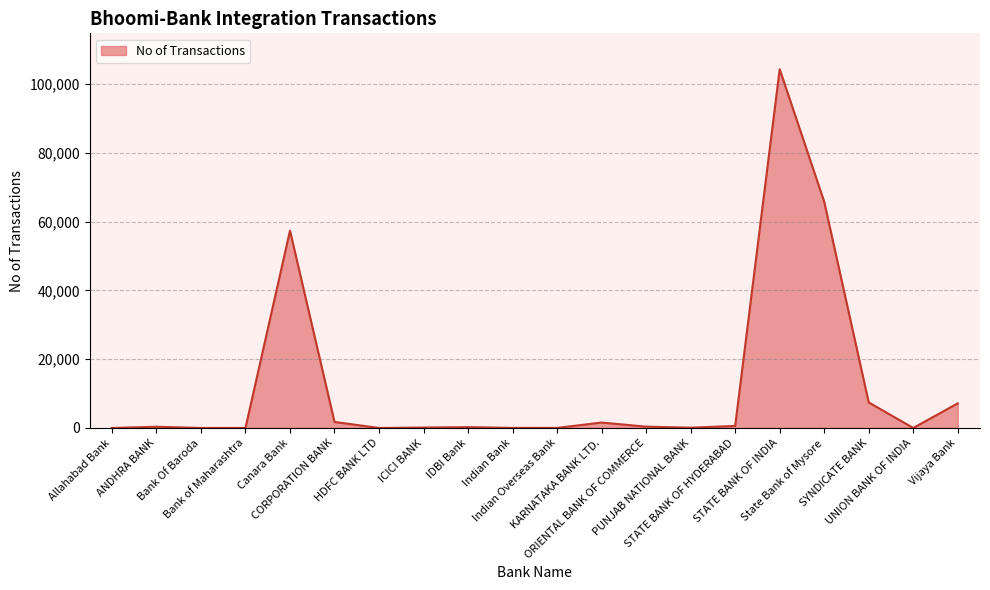

Where is the data nearest to the value 52152?

Canara Bank